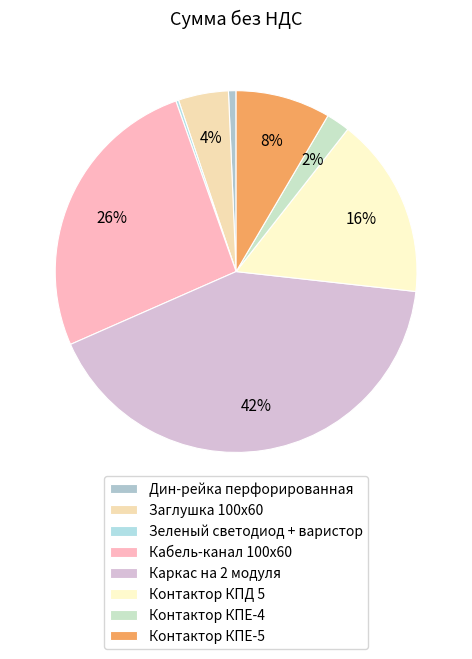

How many slices are in this pie chart?

8